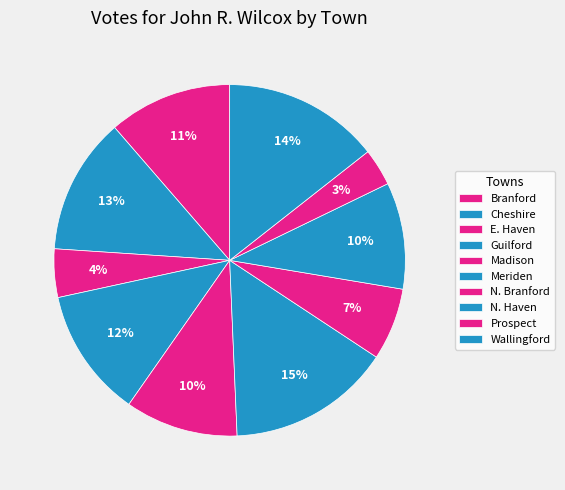

Rank the categories by value from highest to lowest.

Meriden, Wallingford, Cheshire, Guilford, Branford, Madison, N. Haven, N. Branford, E. Haven, Prospect